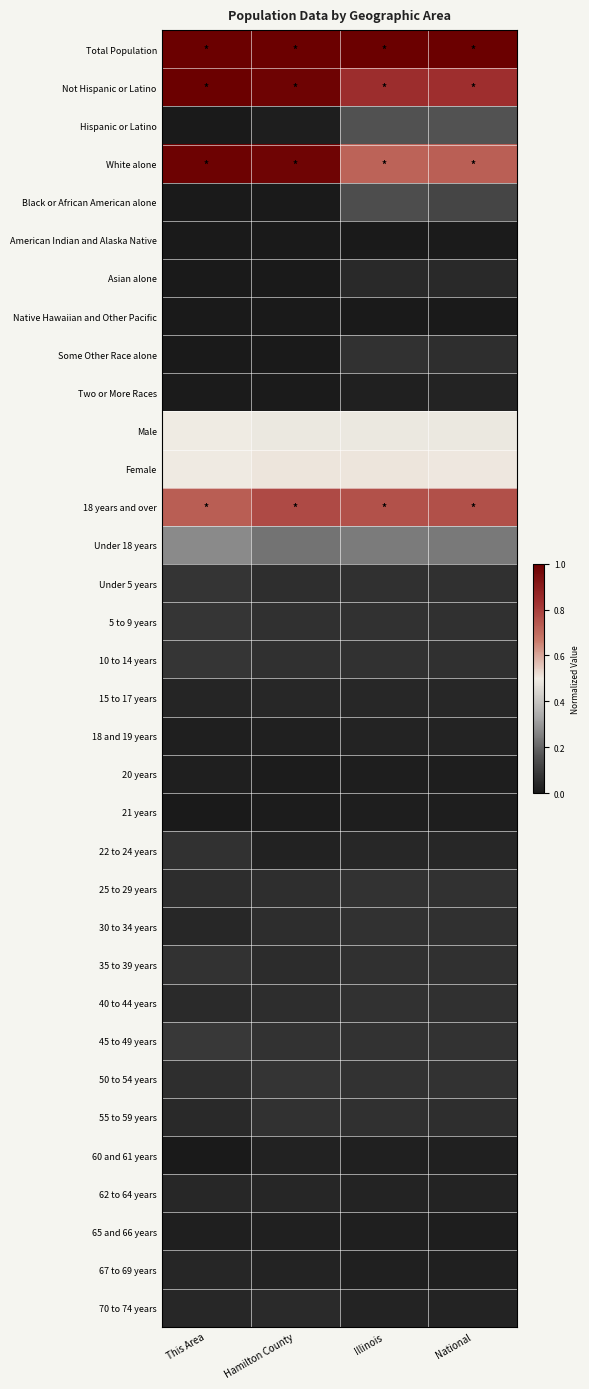

Reading left to right, what are all the values shown in this chart?

Total Population: This Area=1.0	Hamilton County=1.0	Illinois=1.0	National=1.0
Not Hispanic or Latino: This Area=1.0	Hamilton County=1.0	Illinois=0.8	National=0.8
Hispanic or Latino: This Area=0.0	Hamilton County=0.0	Illinois=0.2	National=0.2
White alone: This Area=1.0	Hamilton County=1.0	Illinois=0.7	National=0.7
Black or African American alone: This Area=0.0	Hamilton County=0.0	Illinois=0.1	National=0.1
American Indian and Alaska Native: This Area=0.0	Hamilton County=0.0	Illinois=0.0	National=0.0
Asian alone: This Area=0.0	Hamilton County=0.0	Illinois=0.0	National=0.0
Native Hawaiian and Other Pacific: This Area=0.0	Hamilton County=0.0	Illinois=0.0	National=0.0
Some Other Race alone: This Area=0.0	Hamilton County=0.0	Illinois=0.1	National=0.1
Two or More Races: This Area=0.0	Hamilton County=0.0	Illinois=0.0	National=0.0
Male: This Area=0.5	Hamilton County=0.5	Illinois=0.5	National=0.5
Female: This Area=0.5	Hamilton County=0.5	Illinois=0.5	National=0.5
18 years and over: This Area=0.7	Hamilton County=0.8	Illinois=0.8	National=0.8
Under 18 years: This Area=0.3	Hamilton County=0.2	Illinois=0.2	National=0.2
Under 5 years: This Area=0.1	Hamilton County=0.1	Illinois=0.1	National=0.1
5 to 9 years: This Area=0.1	Hamilton County=0.1	Illinois=0.1	National=0.1
10 to 14 years: This Area=0.1	Hamilton County=0.1	Illinois=0.1	National=0.1
15 to 17 years: This Area=0.0	Hamilton County=0.0	Illinois=0.0	National=0.0
18 and 19 years: This Area=0.0	Hamilton County=0.0	Illinois=0.0	National=0.0
20 years: This Area=0.0	Hamilton County=0.0	Illinois=0.0	National=0.0
21 years: This Area=0.0	Hamilton County=0.0	Illinois=0.0	National=0.0
22 to 24 years: This Area=0.1	Hamilton County=0.0	Illinois=0.0	National=0.0
25 to 29 years: This Area=0.1	Hamilton County=0.1	Illinois=0.1	National=0.1
30 to 34 years: This Area=0.0	Hamilton County=0.1	Illinois=0.1	National=0.1
35 to 39 years: This Area=0.1	Hamilton County=0.1	Illinois=0.1	National=0.1
40 to 44 years: This Area=0.0	Hamilton County=0.1	Illinois=0.1	National=0.1
45 to 49 years: This Area=0.1	Hamilton County=0.1	Illinois=0.1	National=0.1
50 to 54 years: This Area=0.1	Hamilton County=0.1	Illinois=0.1	National=0.1
55 to 59 years: This Area=0.0	Hamilton County=0.1	Illinois=0.1	National=0.1
60 and 61 years: This Area=0.0	Hamilton County=0.0	Illinois=0.0	National=0.0
62 to 64 years: This Area=0.0	Hamilton County=0.0	Illinois=0.0	National=0.0
65 and 66 years: This Area=0.0	Hamilton County=0.0	Illinois=0.0	National=0.0
67 to 69 years: This Area=0.0	Hamilton County=0.0	Illinois=0.0	National=0.0
70 to 74 years: This Area=0.0	Hamilton County=0.0	Illinois=0.0	National=0.0